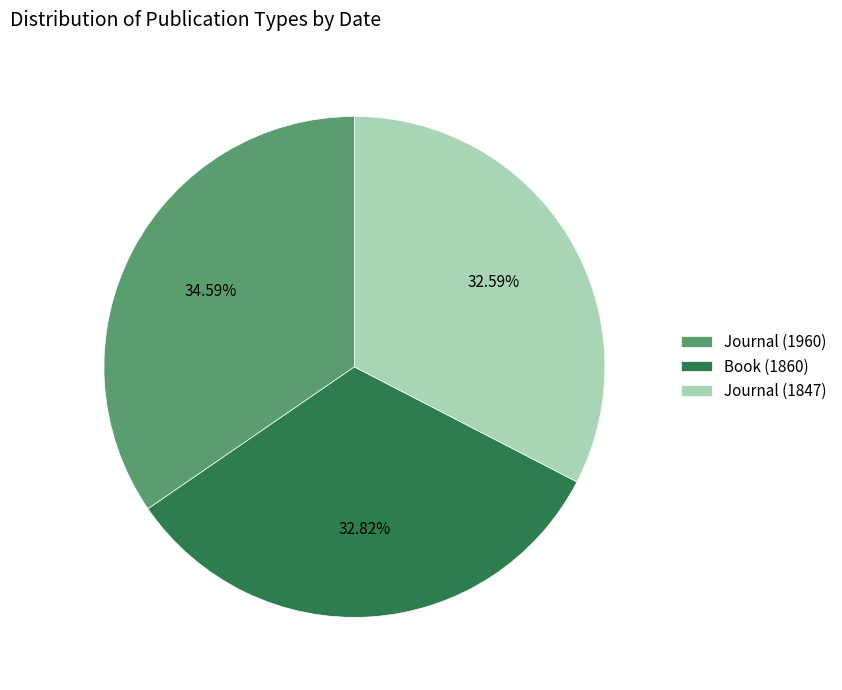

Does any single category account for the majority?

No